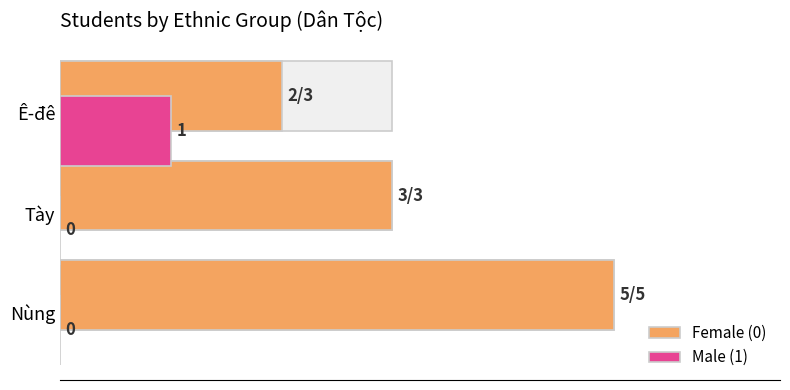

What is the total value across all series at Tày?

3